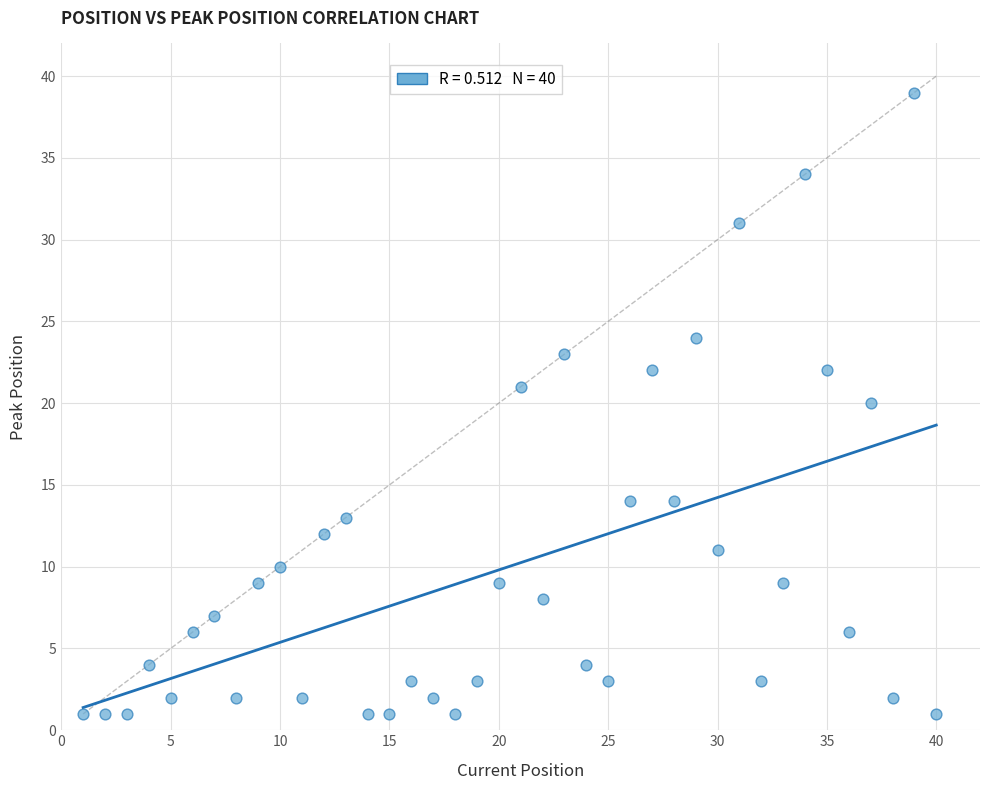

What is the range of Y values (max minus min)?

38